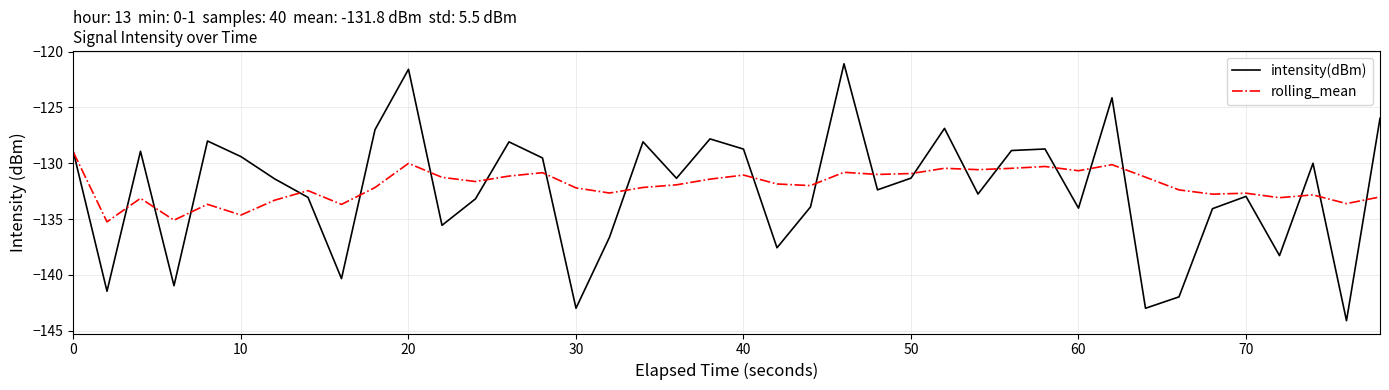

How many values in the intensity(dBm) series are below -131?

22